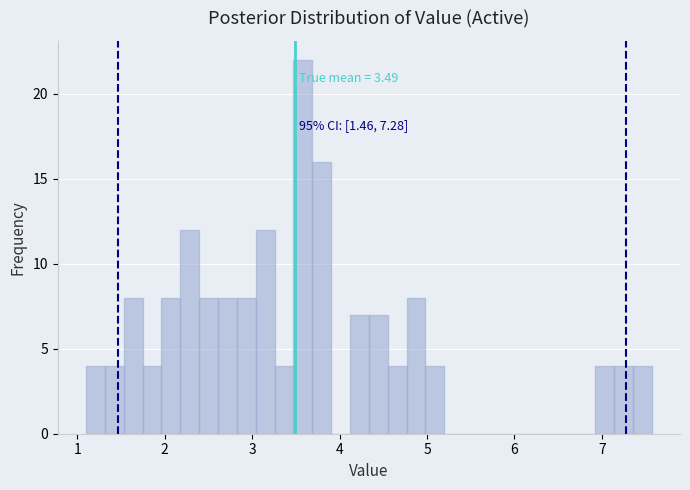

Read against the x-axis, roughly where is the centre of the tallest bar?

3.6